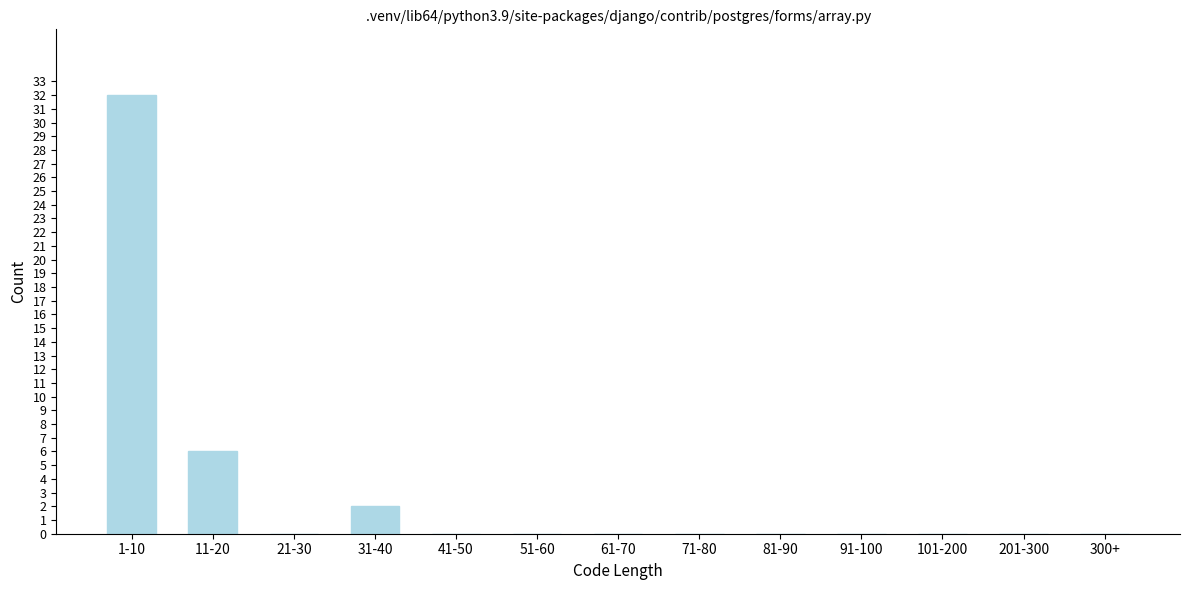

Reading left to right, extract all data points from this chart.

1-10=32	11-20=6	21-30=0	31-40=2	41-50=0	51-60=0	61-70=0	71-80=0	81-90=0	91-100=0	101-200=0	201-300=0	300+=0